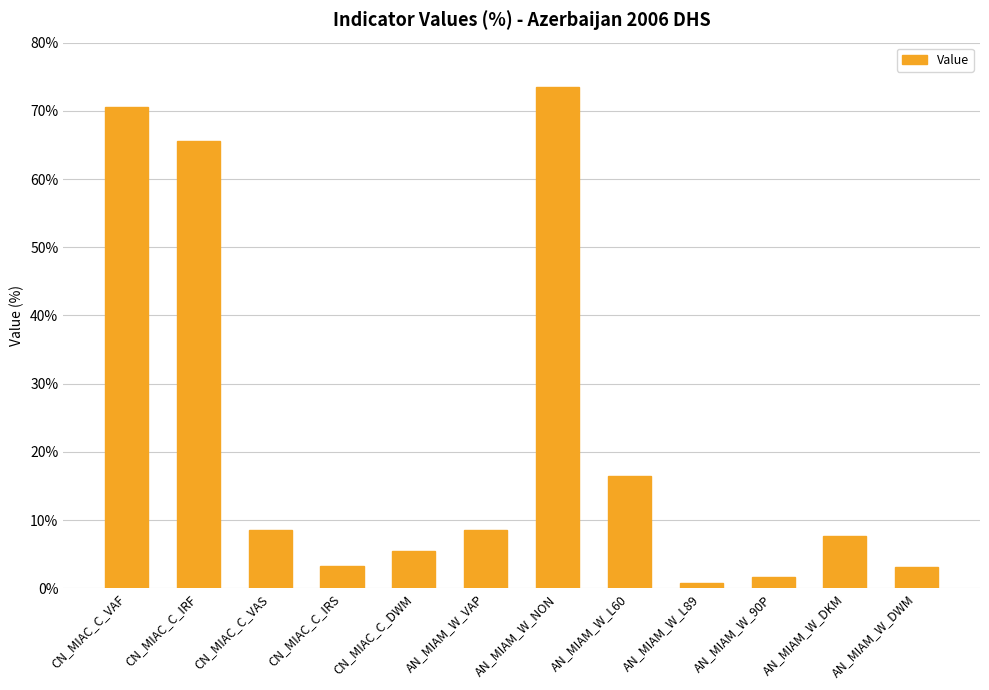

What is the change in value from CN_MIAC_C_IRF to AN_MIAM_W_90P?

-64.0